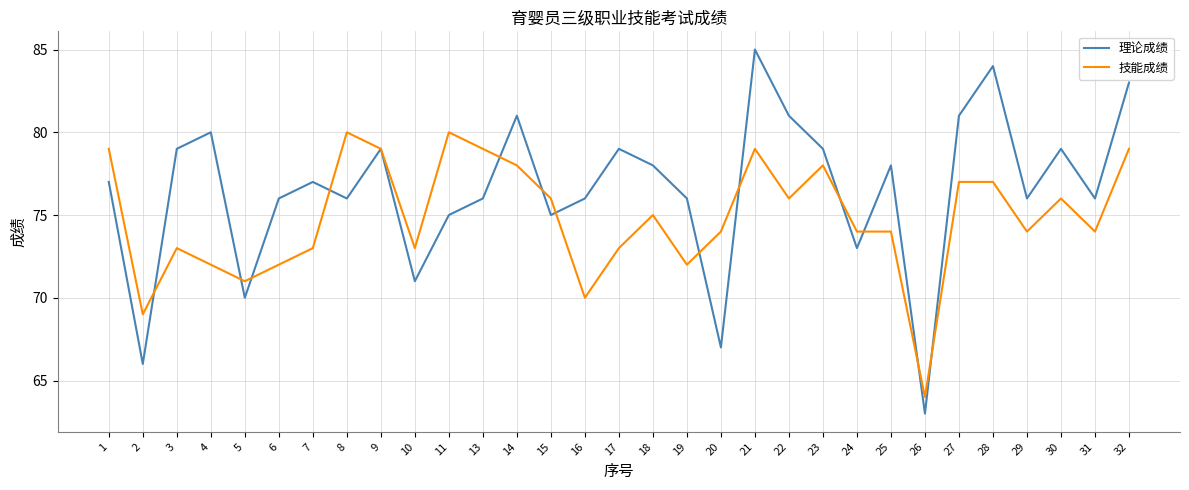

What is the total value across all series at 5?

141